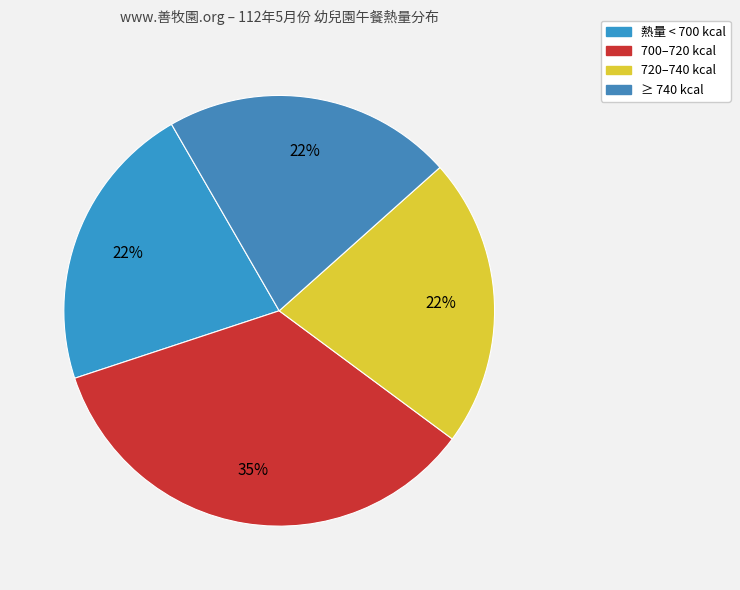

Is there a majority slice in this chart?

No